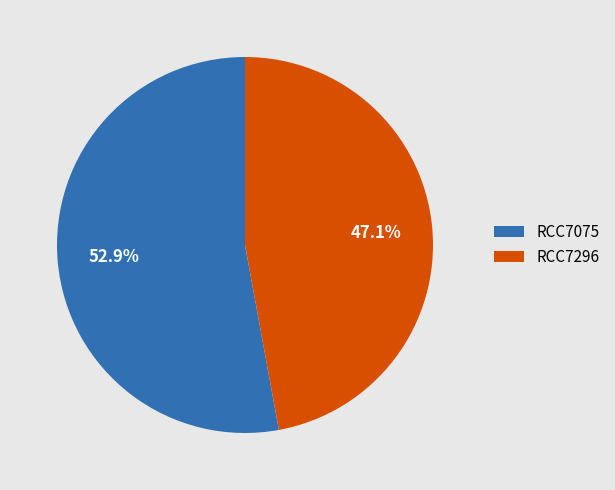

Which category has the biggest portion of the pie?

RCC7075